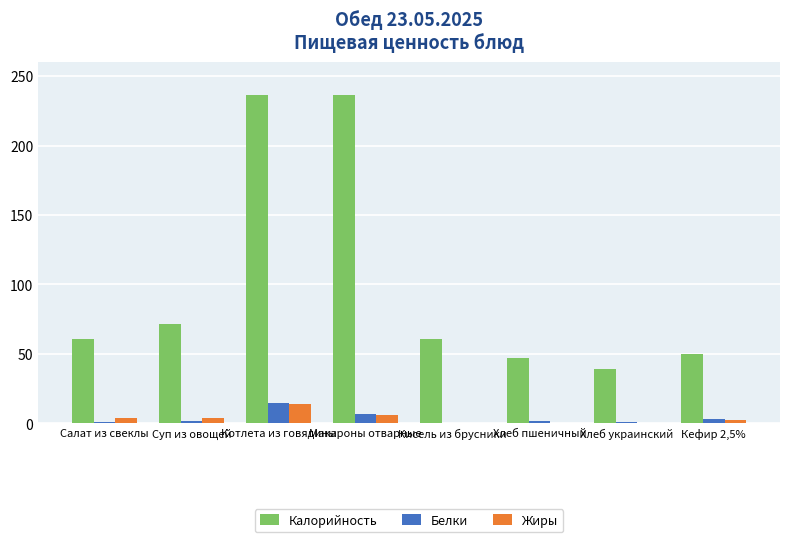

What is the highest value of the Белки series?

14.6